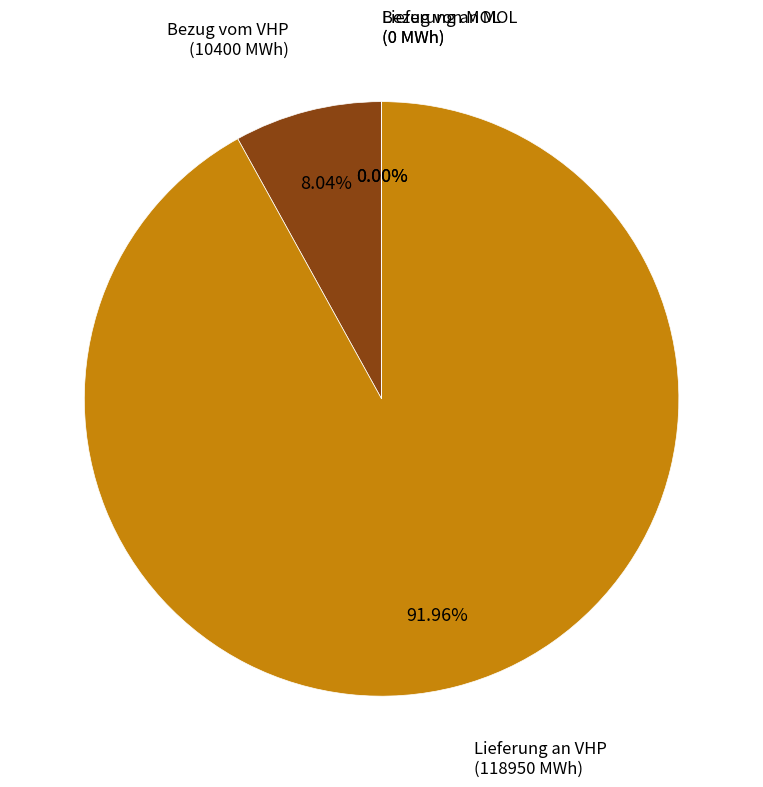

Which slice is the largest?

Lieferung an VHP